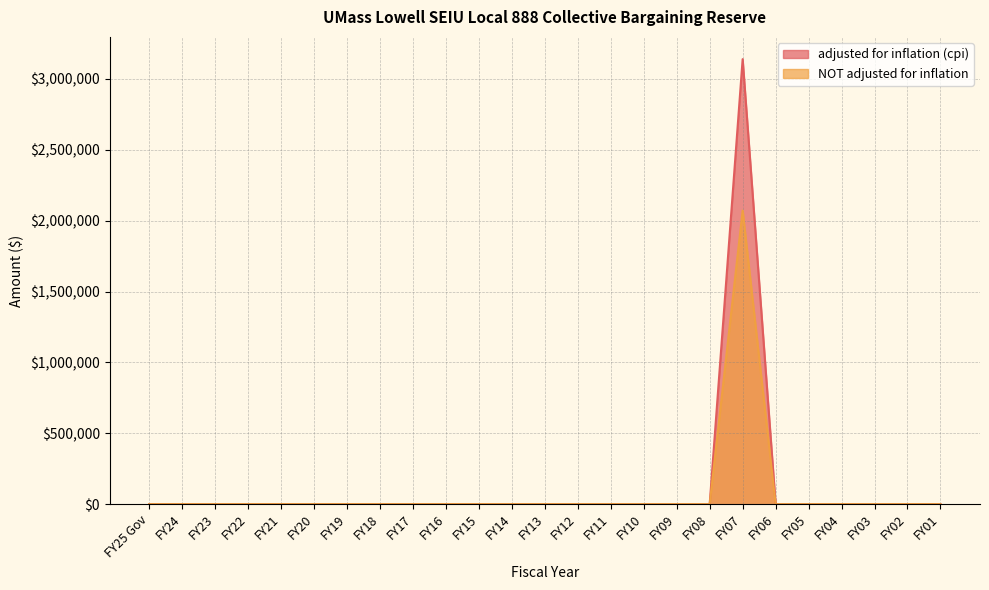

What is the difference between the maximum and minimum values in the adjusted for inflation (cpi) series?

3140115